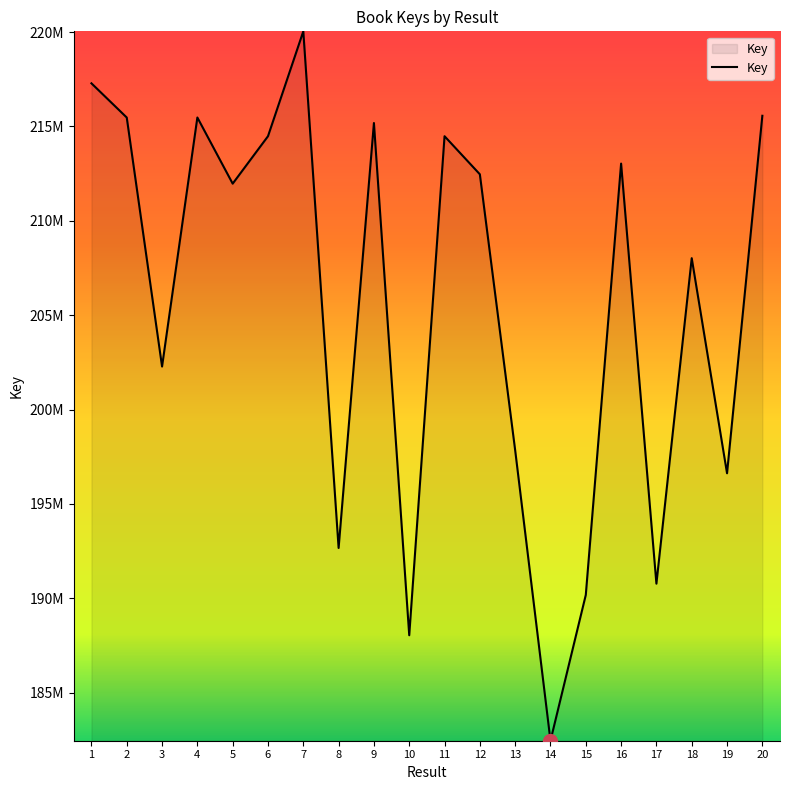

What is the greatest value displayed?

220041934